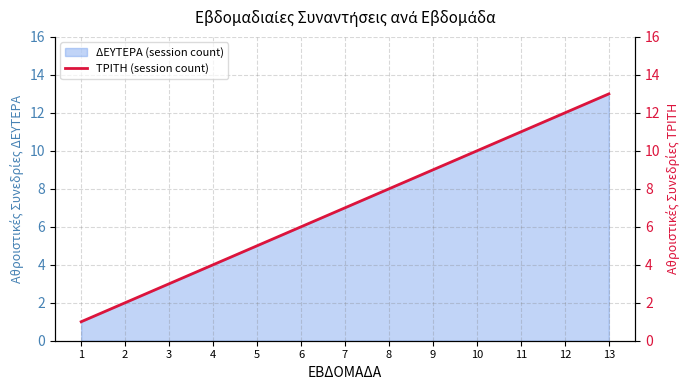

What is the difference between the second highest and second lowest values?

10